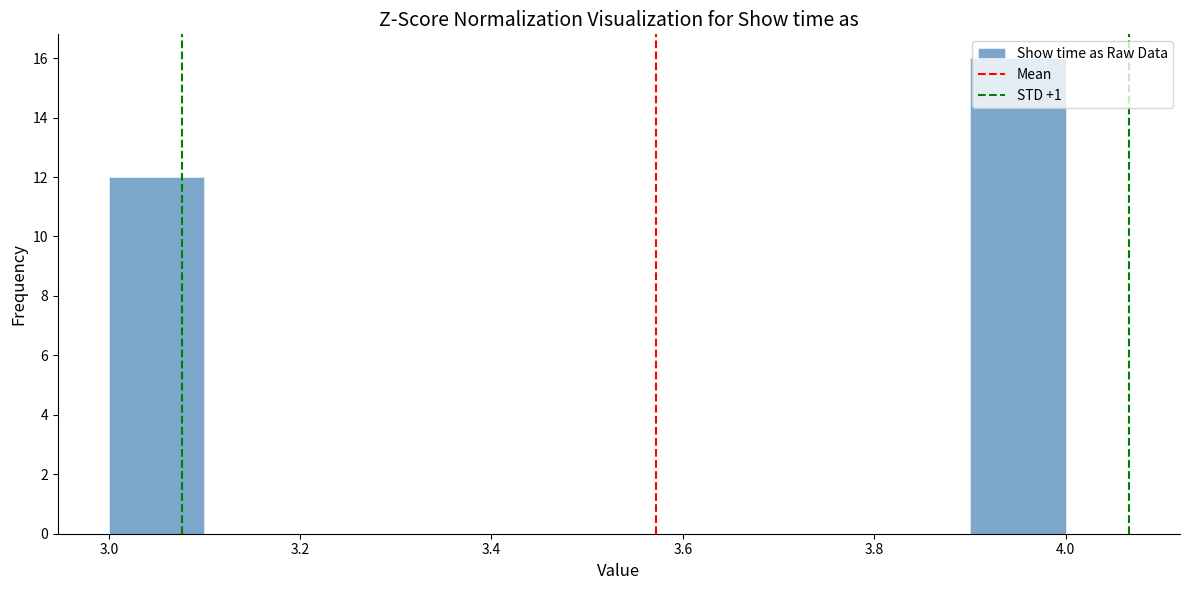

How tall is the bar that spans 3.9 to 4.0 on the x-axis? The values are not printed on the chart, so give them approximately, as read against the axis.

16